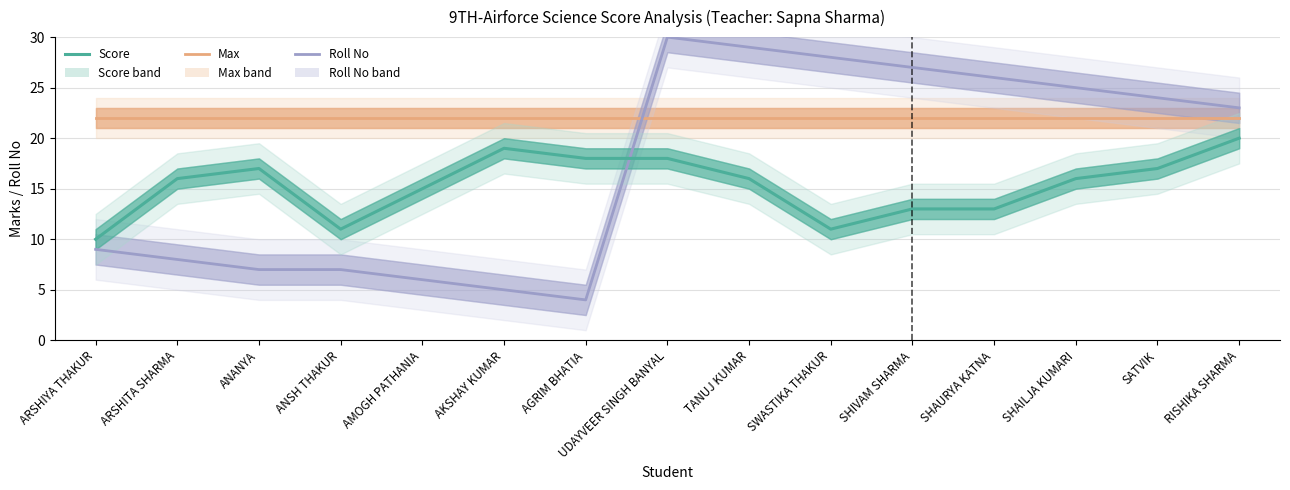

Which series changed the most between ARSHITA SHARMA and RISHIKA SHARMA?

Roll No